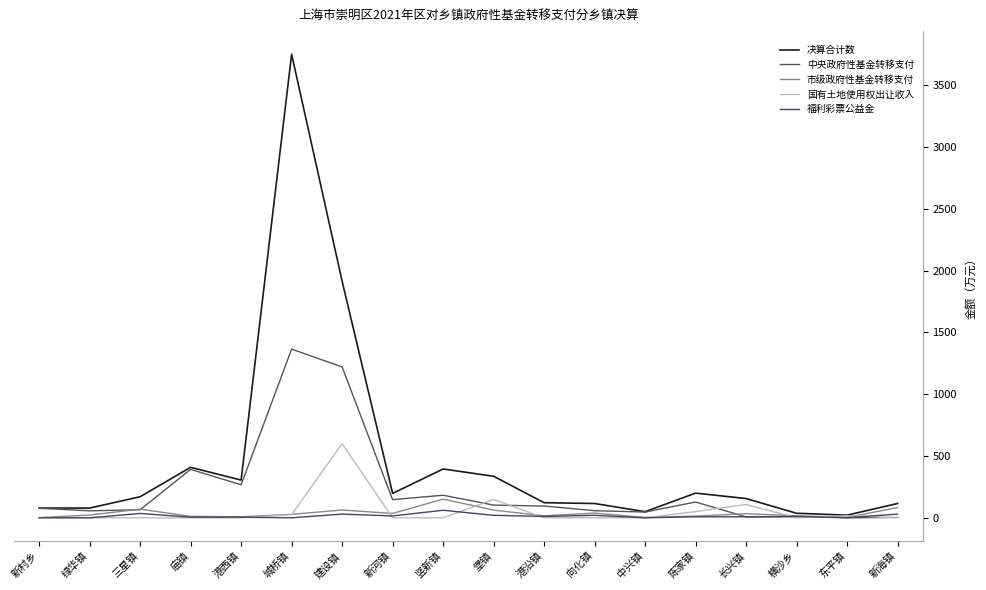

What is the label of the 2nd point from the right?

东平镇